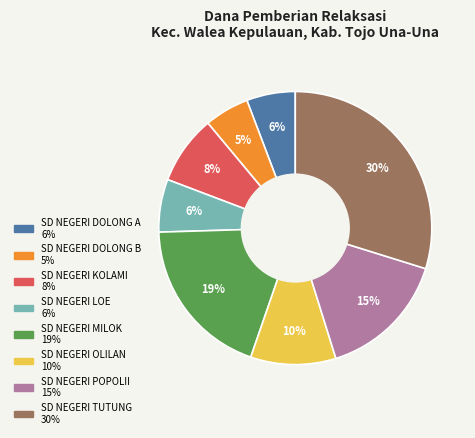

How many slices are in this pie chart?

8